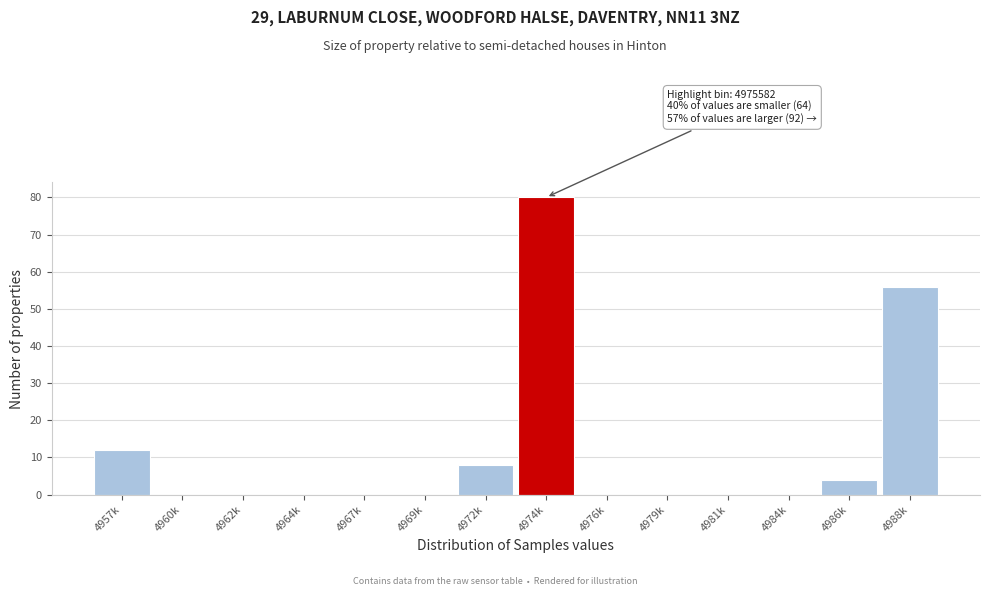

Reading left to right, list all the values displayed in this chart.

4957k=12	4960k=0	4962k=0	4964k=0	4967k=0	4969k=0	4972k=8	4974k=80	4976k=0	4979k=0	4981k=0	4984k=0	4986k=4	4988k=56